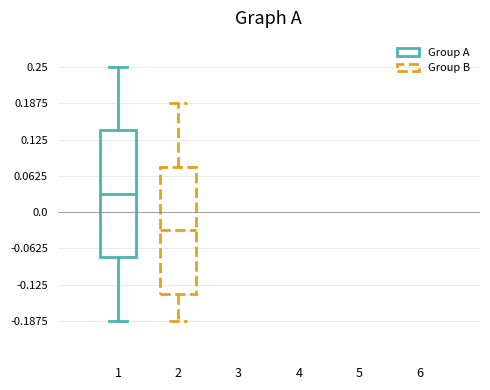

Reading left to right, transcribe this box plot: for each box, give where its median line is, the range the box spans, and where its two whiskers end, as read against the y-axis. The values are not printed on the chart, so give them approximately, as read against the axis.

1: median 0.03, box -0.08 to 0.14, whiskers -0.19 to 0.25
2: median -0.03, box -0.14 to 0.08, whiskers -0.19 to 0.19